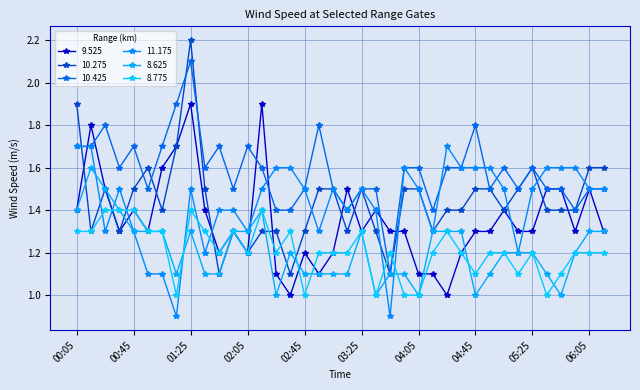

How many times do 8.775 and 10.425 cross each other?

2